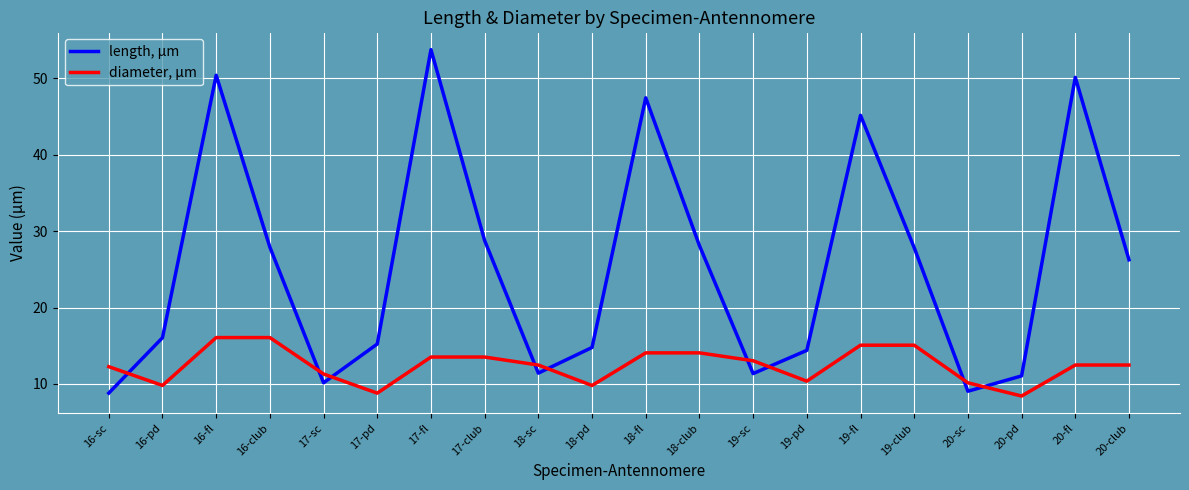

List the series in order of their peak value, highest first.

length, μm, diameter, μm